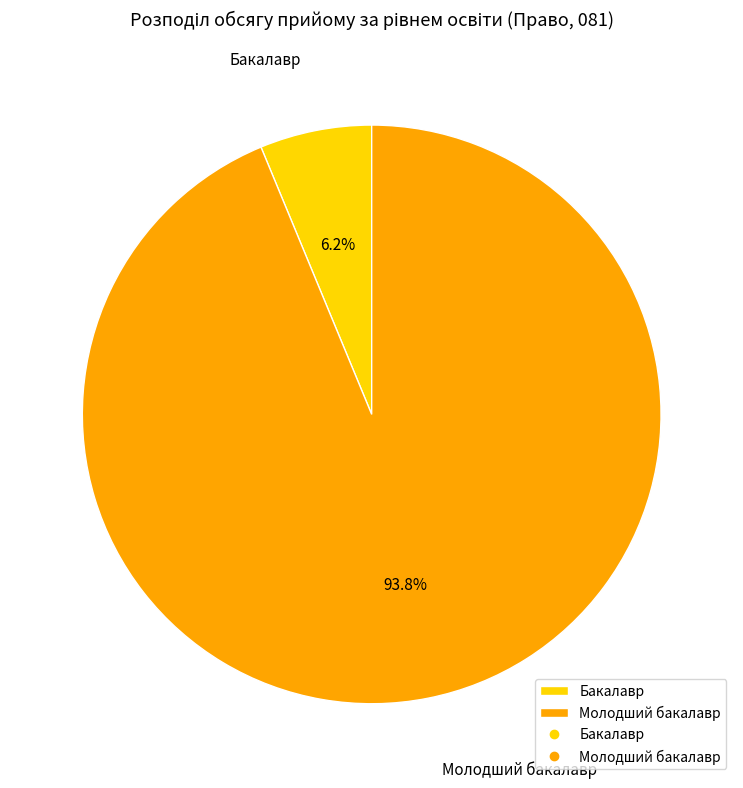

True or false: Молодший бакалавр accounts for 86% of the total.

False